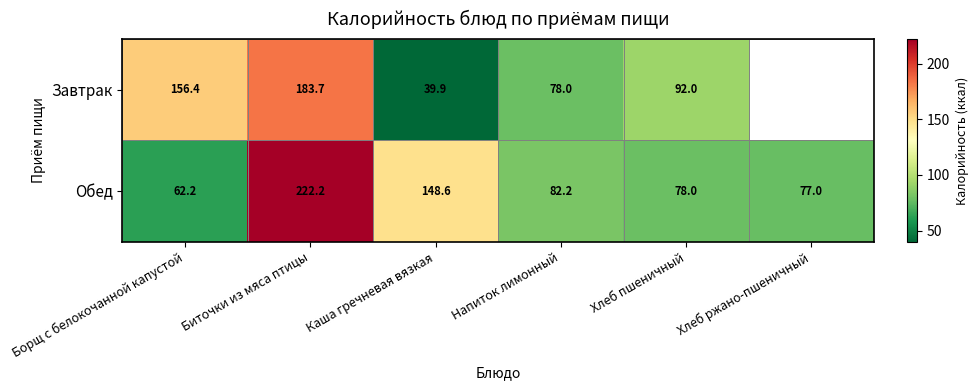

Rank the categories by Обед value from lowest to highest.

Борщ с белокочанной капустой, Хлеб ржано-пшеничный, Хлеб пшеничный, Напиток лимонный, Каша гречневая вязкая, Биточки из мяса птицы